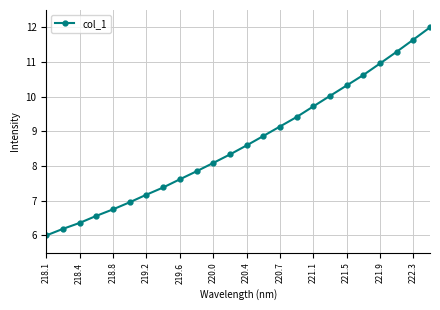

What is the value of the 15th point from the left?

9.1